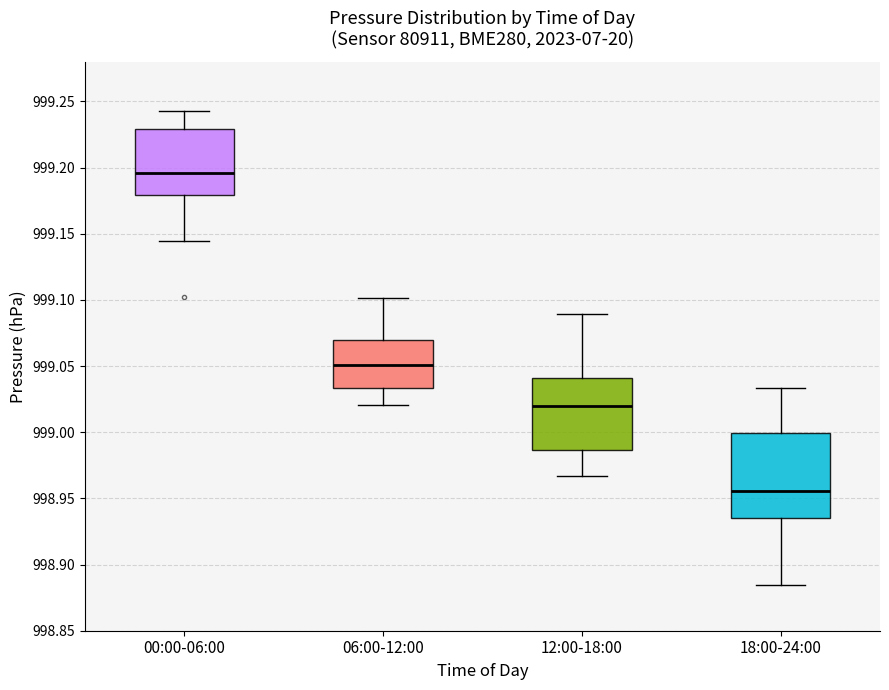

Reading left to right, read every box against the y-axis: the position of its median line, the range the box covers, and the ends of its whiskers. The values are not printed on the chart, so give them approximately, as read against the axis.

00:00-06:00: median 999.195, box 999.180 to 999.230, whiskers 999.145 to 999.245
06:00-12:00: median 999.050, box 999.035 to 999.070, whiskers 999.020 to 999.100
12:00-18:00: median 999.020, box 998.985 to 999.040, whiskers 998.965 to 999.090
18:00-24:00: median 998.955, box 998.935 to 999.000, whiskers 998.885 to 999.035